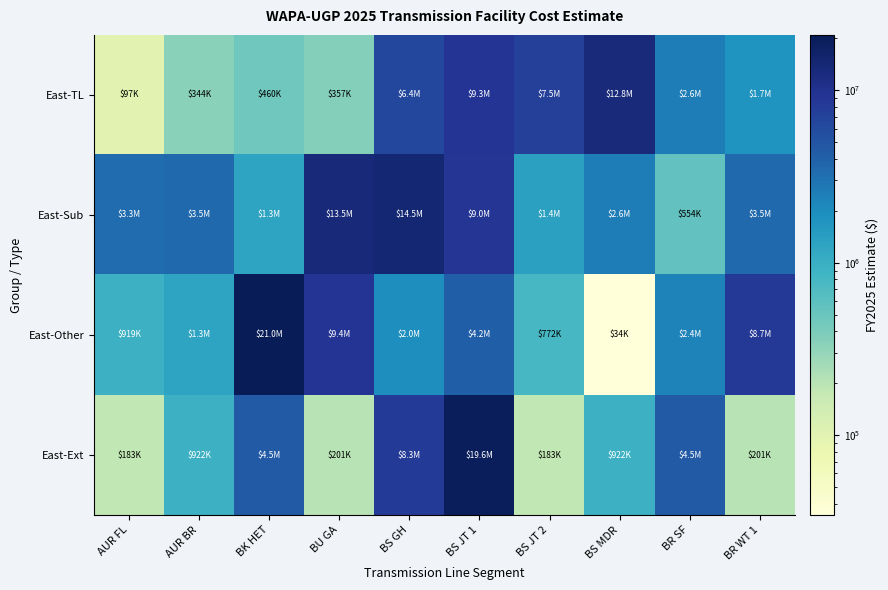

At which category is the sum across all series the highest?

BS JT 1